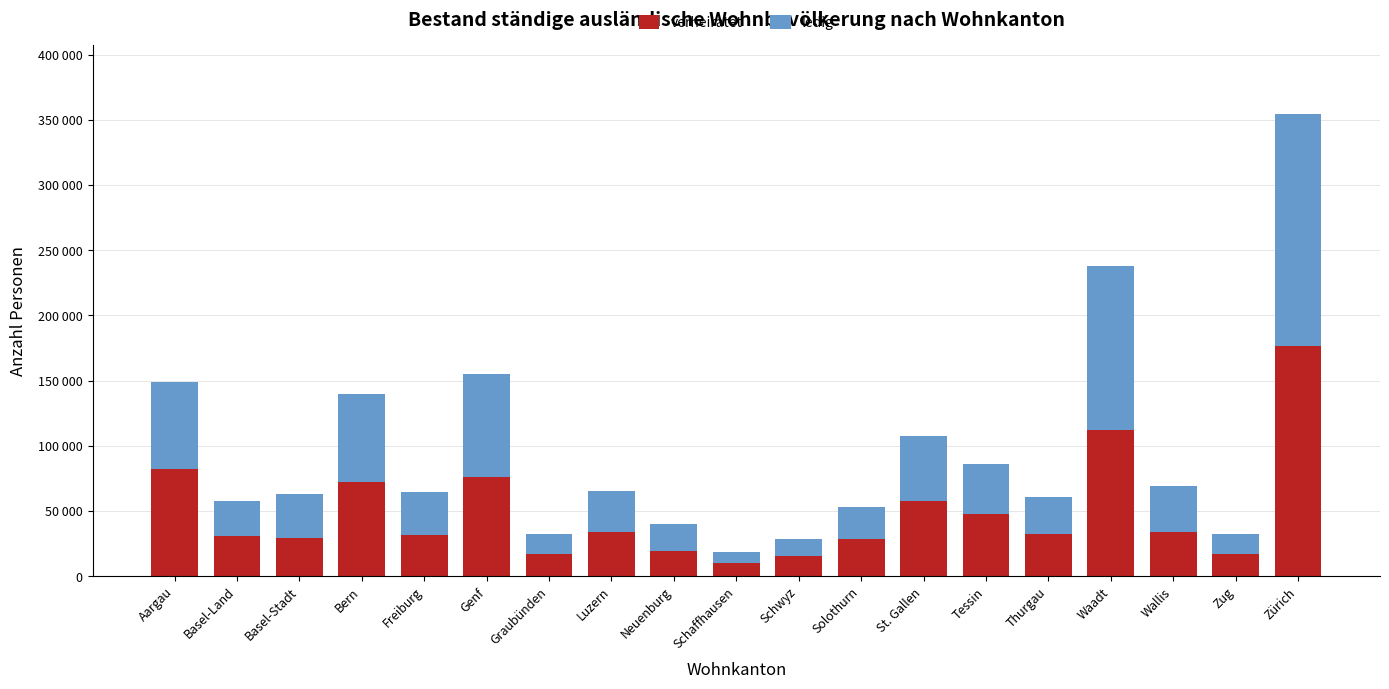

Which category has the lowest value in the verheiratet series?

Schaffhausen